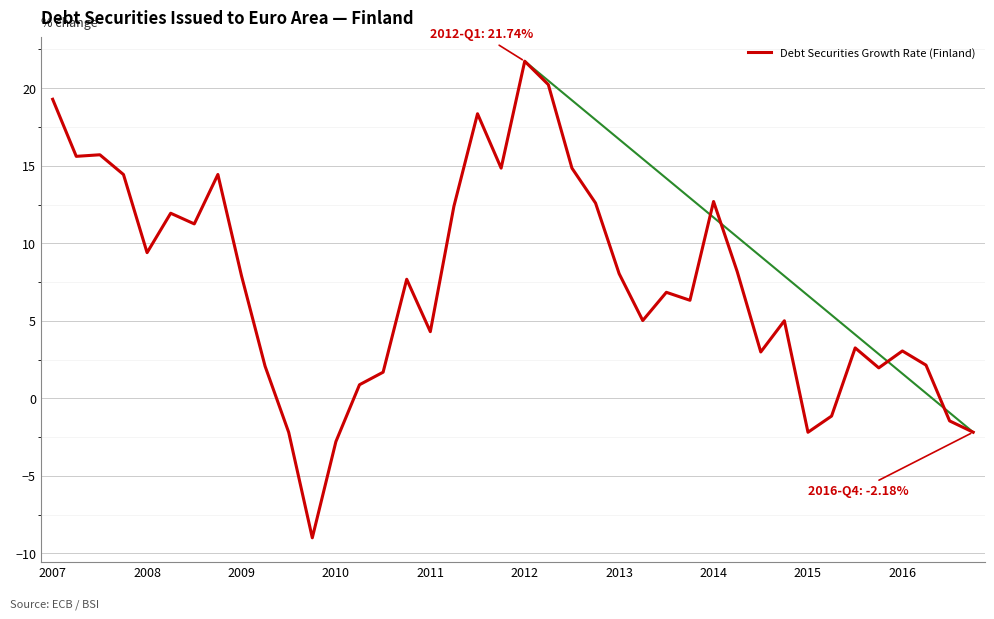

What is the smallest value displayed?

-9.0